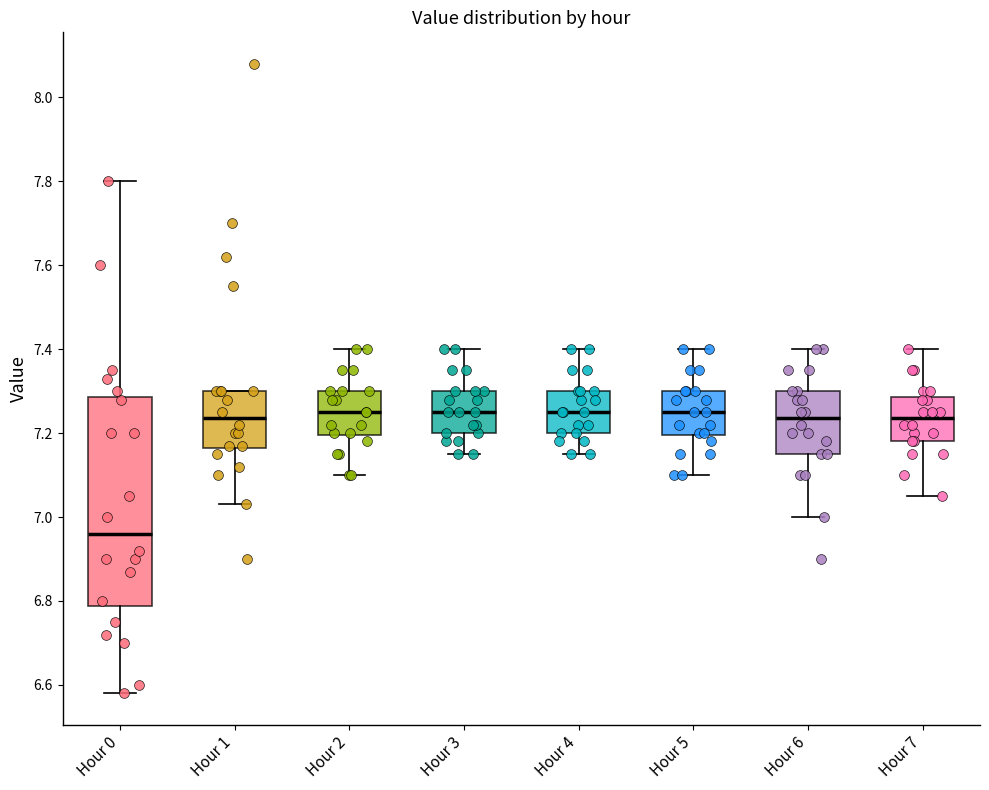

Comparing the boxes themselves (not the whiskers), which one is the tallest?

Hour 0